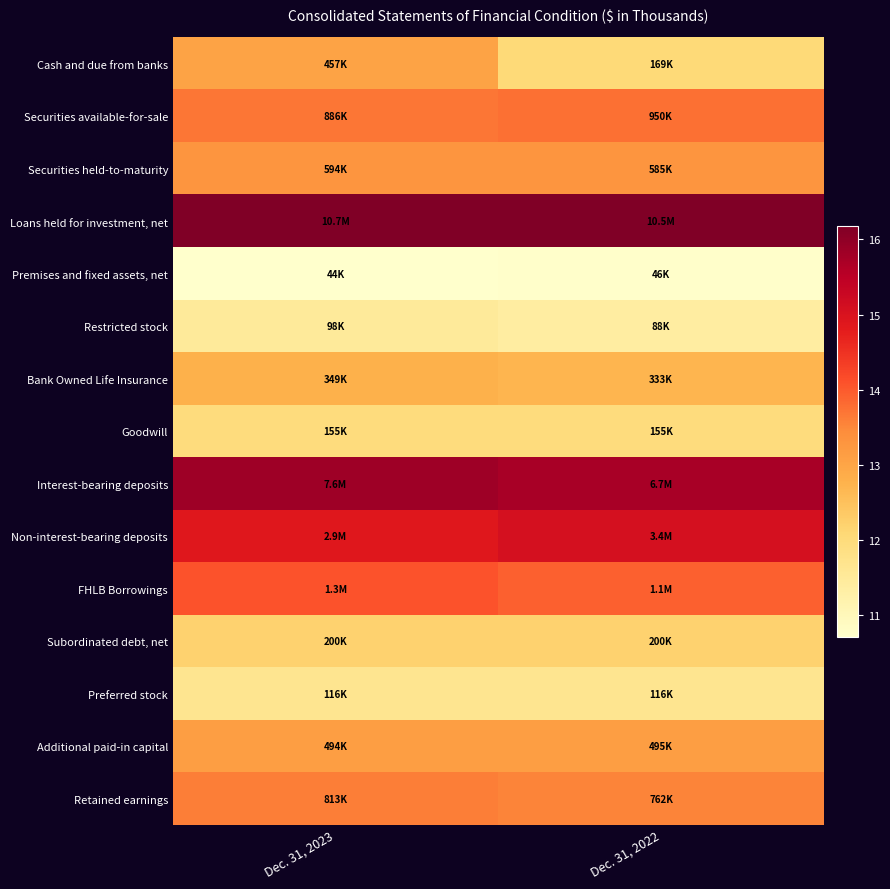

What is the spread (max minus min) of values at Dec. 31, 2022?

5.4